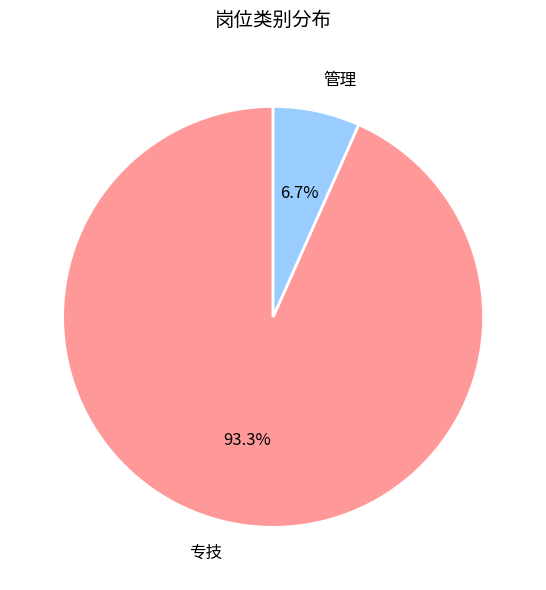

To the nearest percent, what portion does 专技 represent?

93%